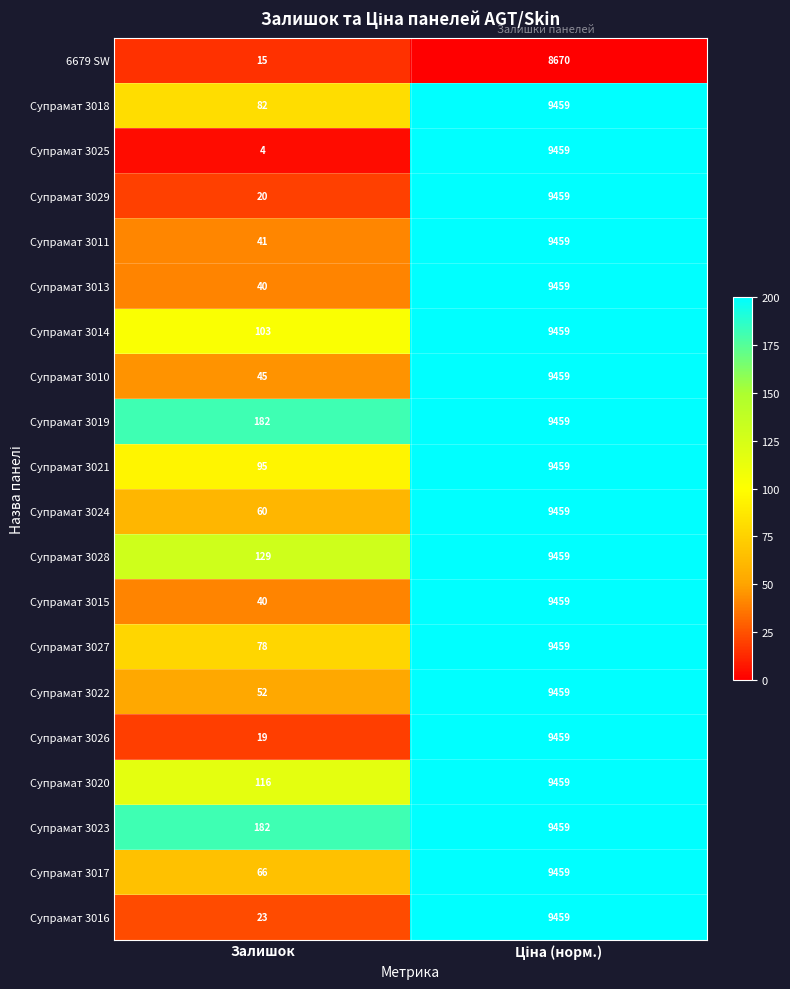

What is the total value across all series at Залишок?

1392